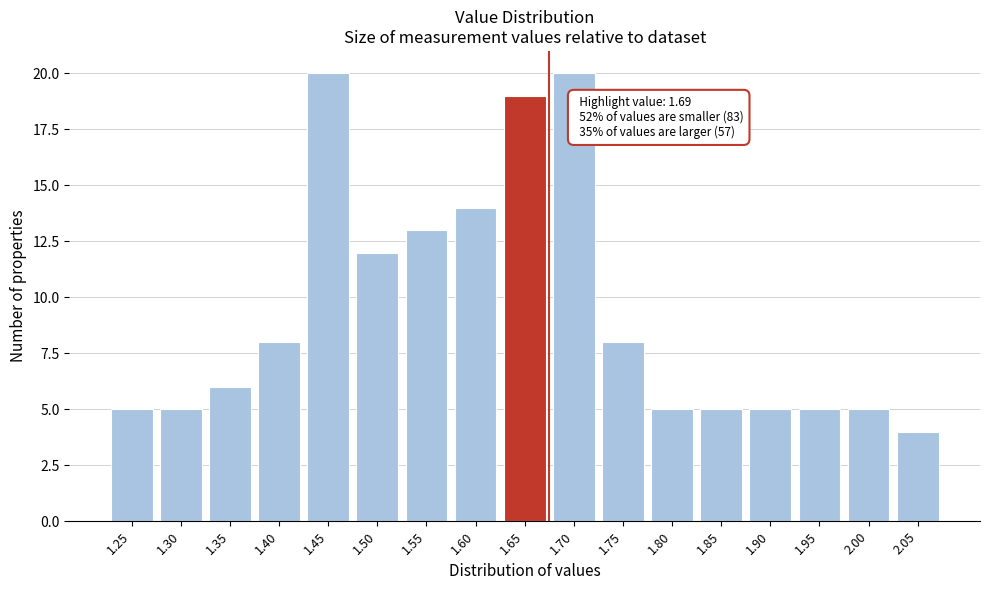

Reading left to right, transcribe all the data shown in this chart.

5	5	6	8	20	12	13	14	19	20	8	5	5	5	5	5	4